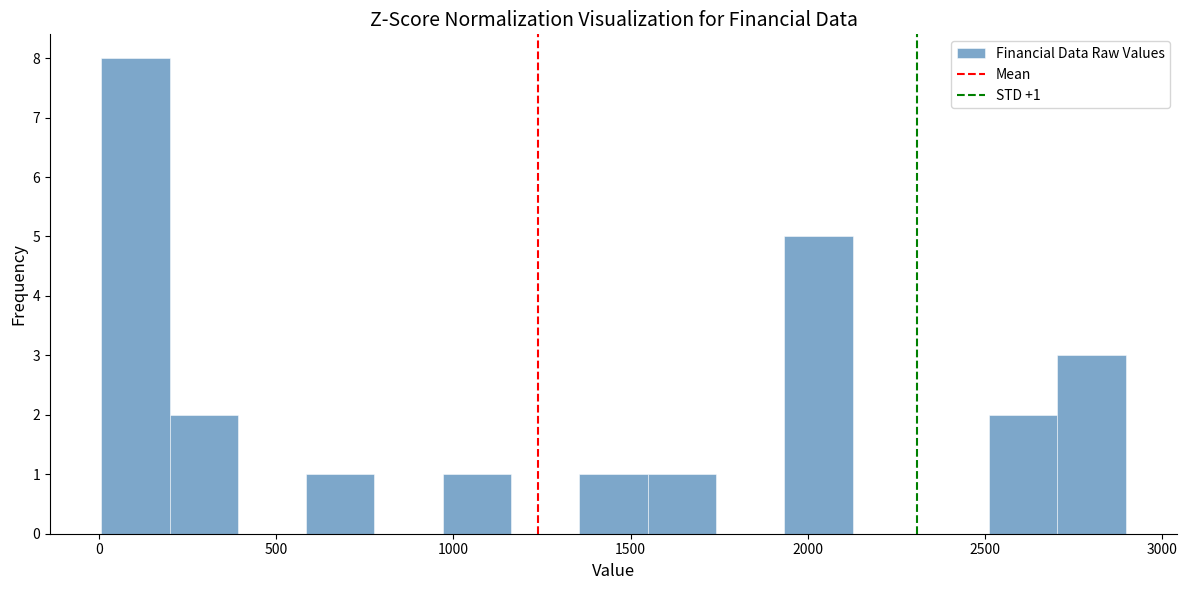

Read against the x-axis, roughly where is the centre of the tallest bar?

100